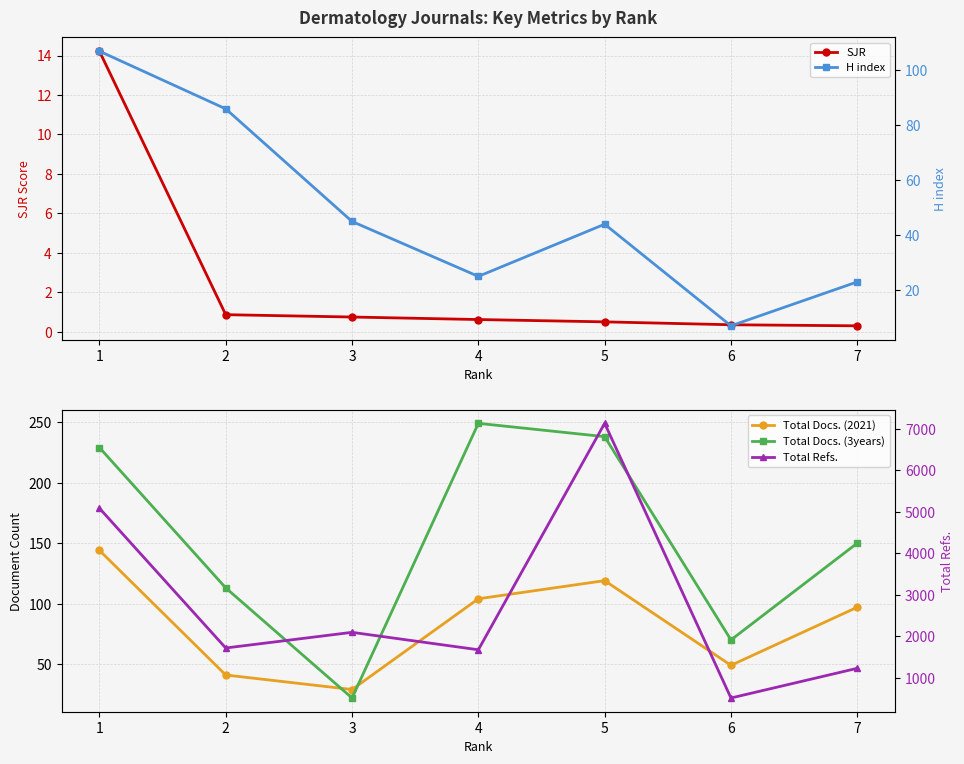

Is it true that Total Docs. (3years) equals 48.3 at 7?

False